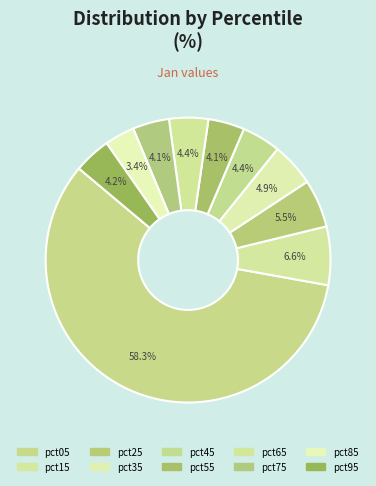

To the nearest percent, what portion does pct05 represent?

58%